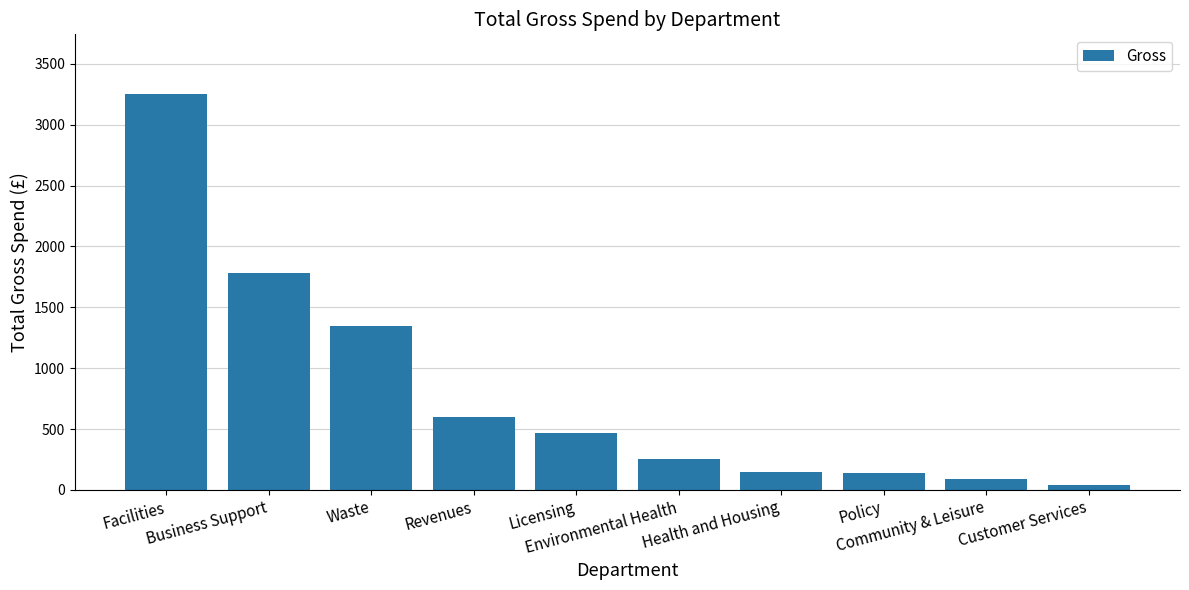

What is the average value?

812.0